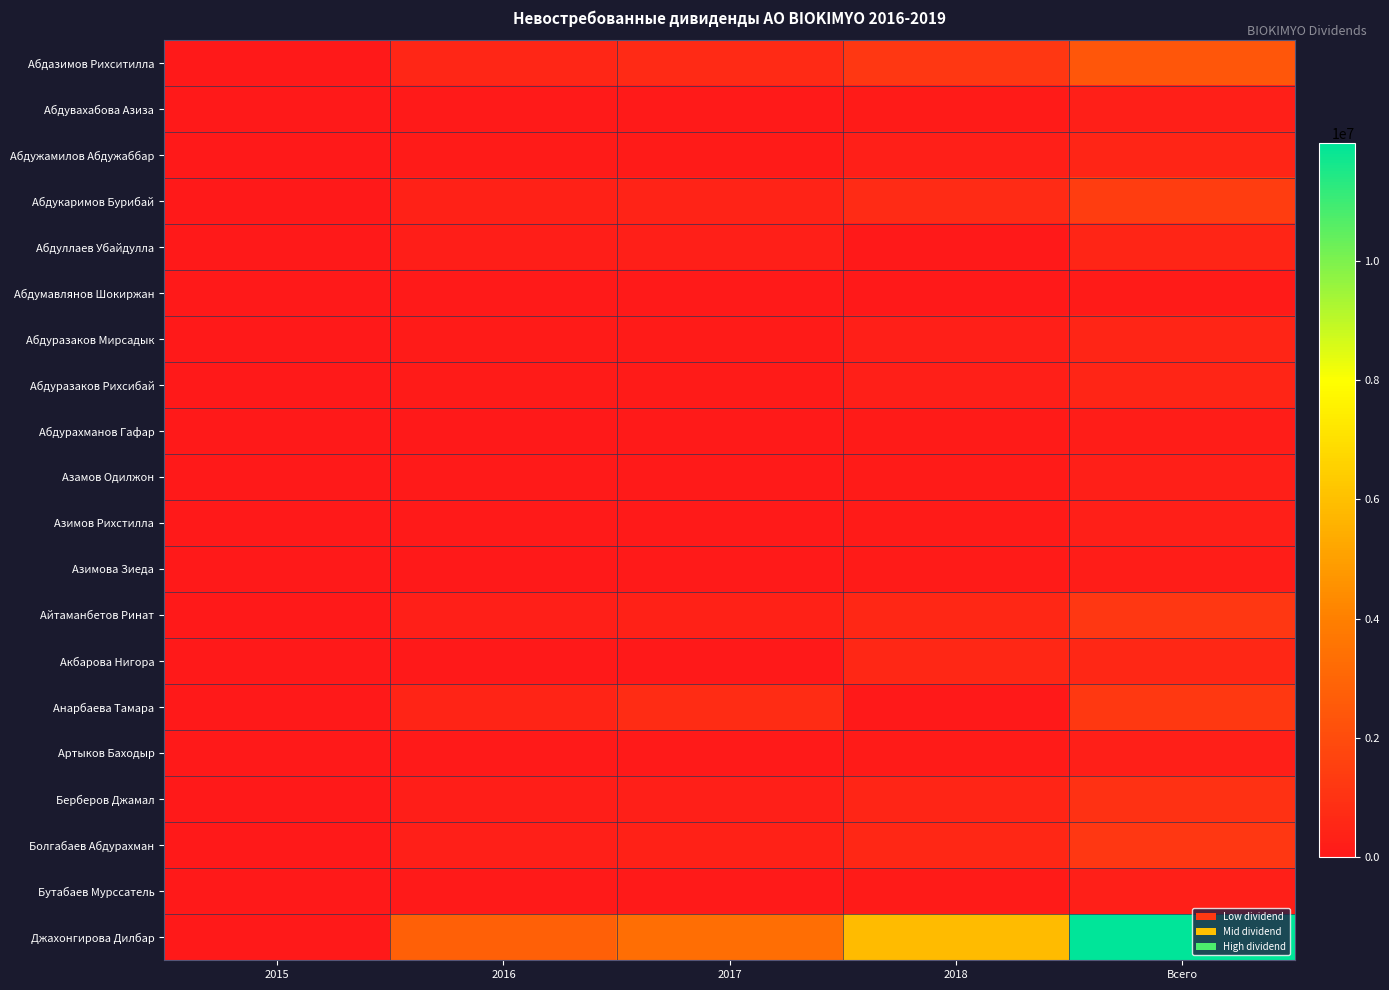

Count the number of data series in this chart.

20